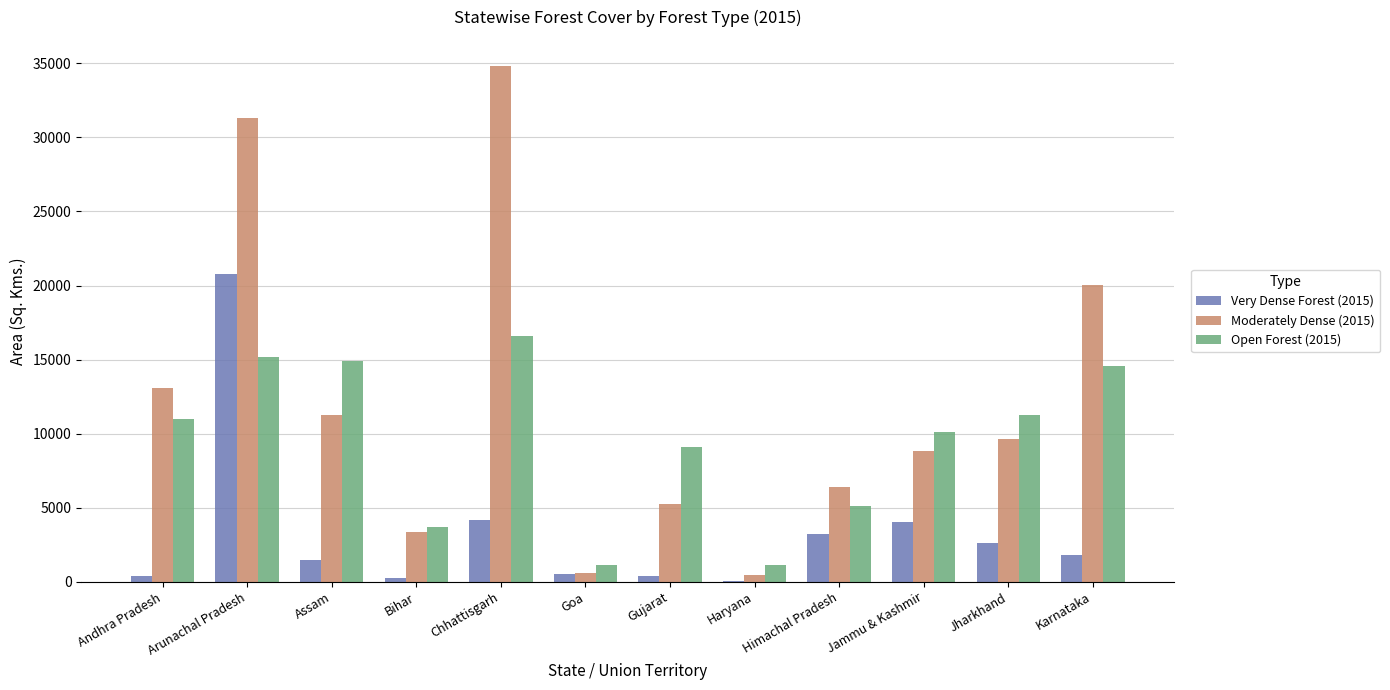

What is the greatest value displayed?

34846